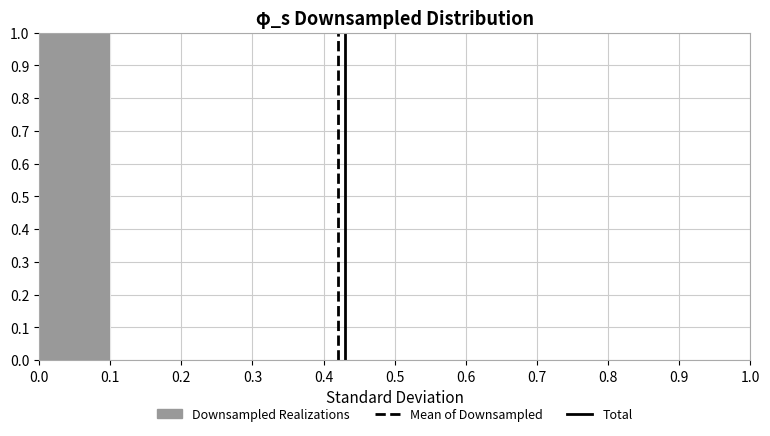

Reading left to right, transcribe this chart: for each bar, give the range it covers on the x-axis and its height. The values are not printed on the chart, so give them approximately, as read against the axis.

0.0 to 0.1: 1
0.1 to 0.2: 0
0.2 to 0.3: 0
0.3 to 0.4: 0
0.4 to 0.5: 0
0.5 to 0.6: 0
0.6 to 0.7: 0
0.7 to 0.8: 0
0.8 to 0.9: 0
0.9 to 1.0: 0